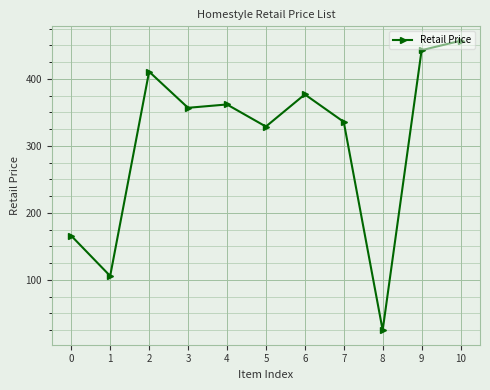

At which label does the data first exceed 357?

2